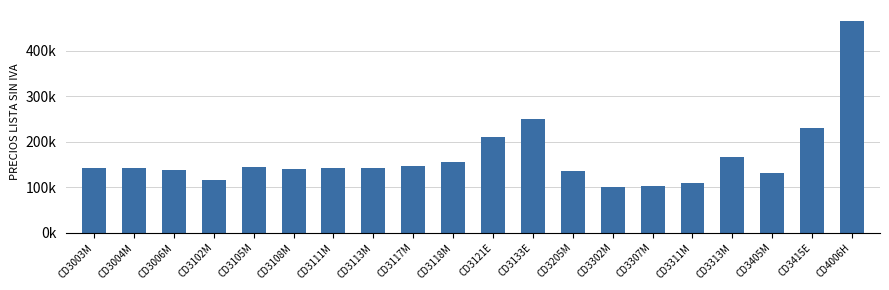

What position from the right is CD3415E?

2